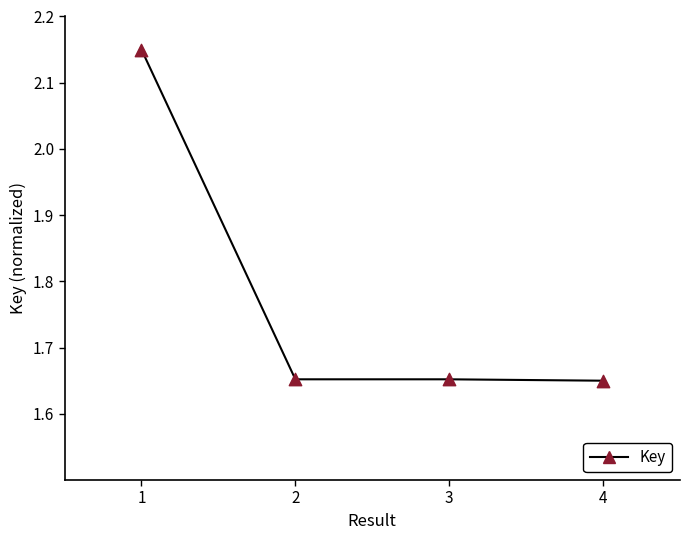

Between 2 and 1, which is larger?

1